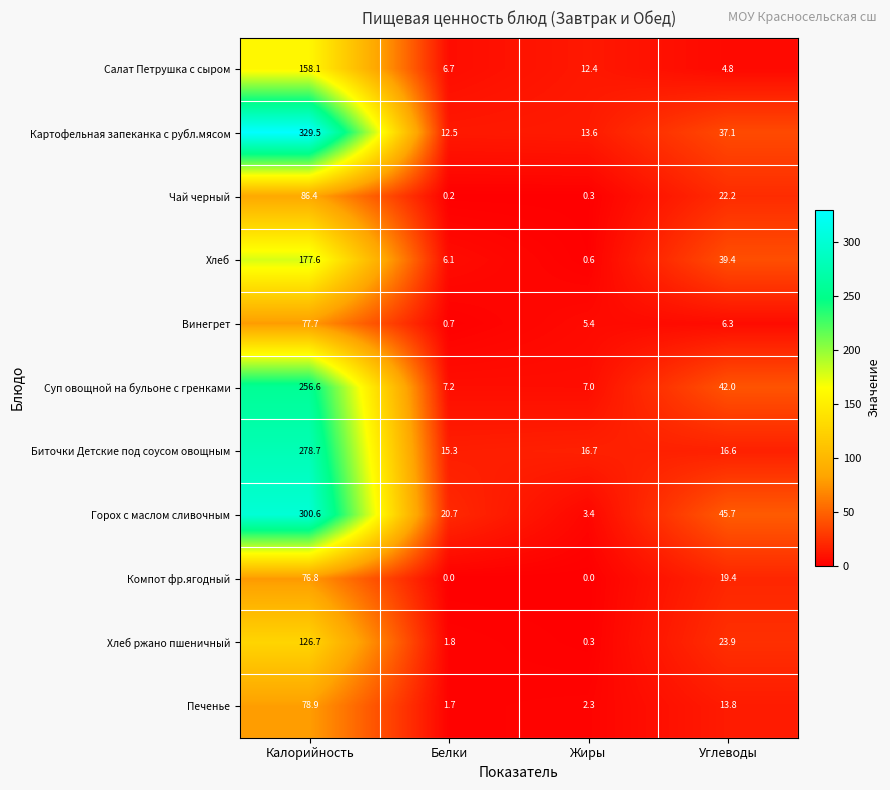

At which category is the sum across all series the highest?

Калорийность